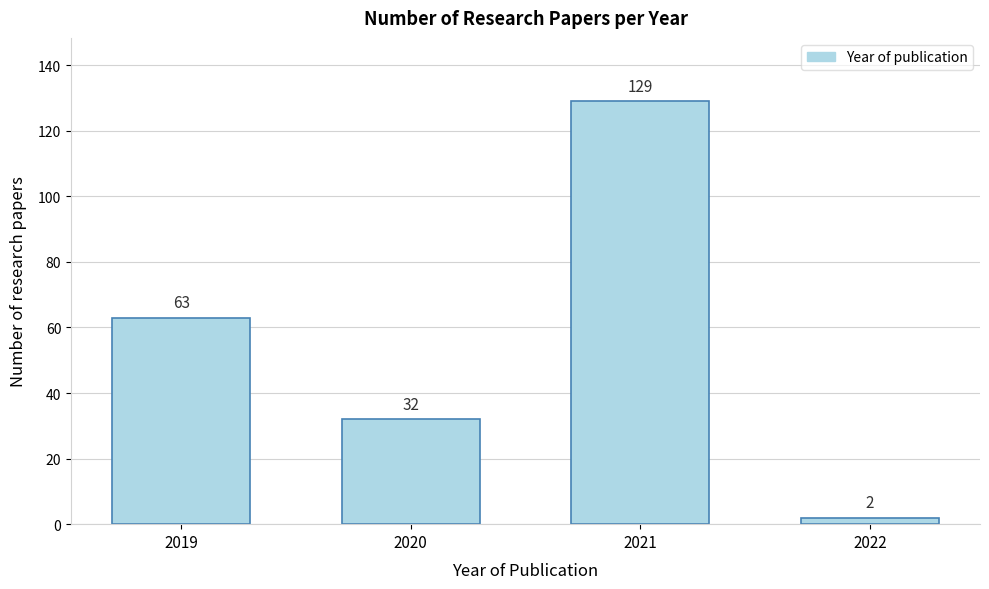

Reading left to right, what are all the values shown in this chart?

63	32	129	2